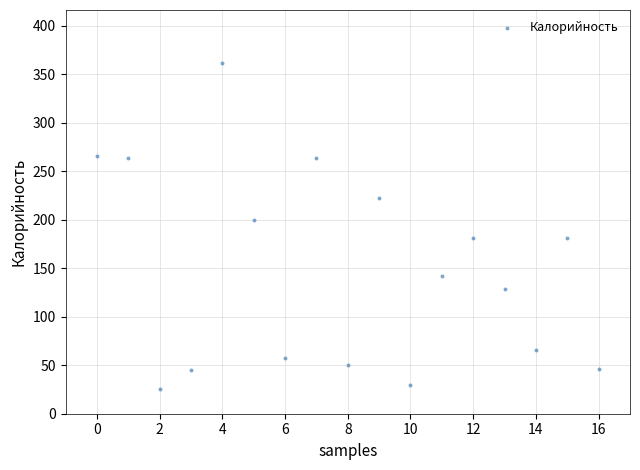

What is the range of Y values (max minus min)?

335.8